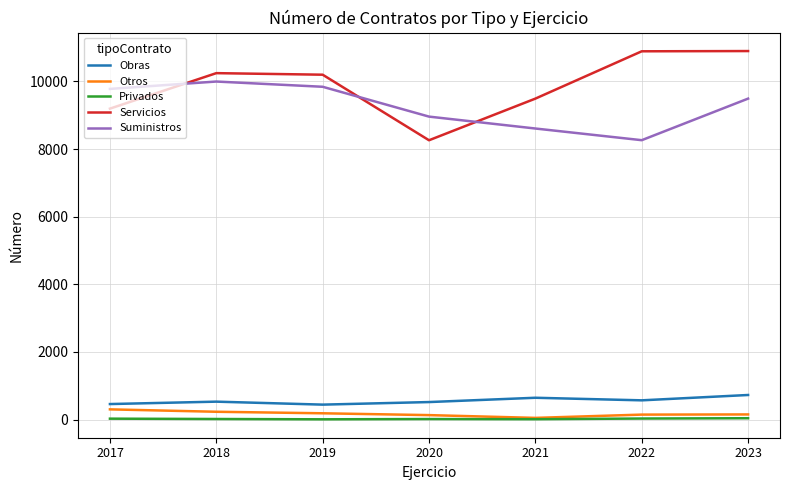

What are all the series names shown in the legend?

Obras, Otros, Privados, Servicios, Suministros